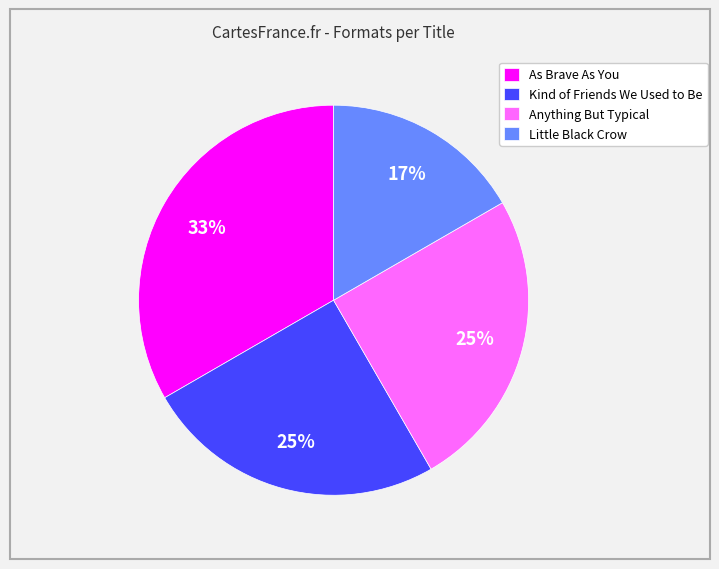

Is it true that Kind of Friends We Used to Be is 25% of the pie?

True